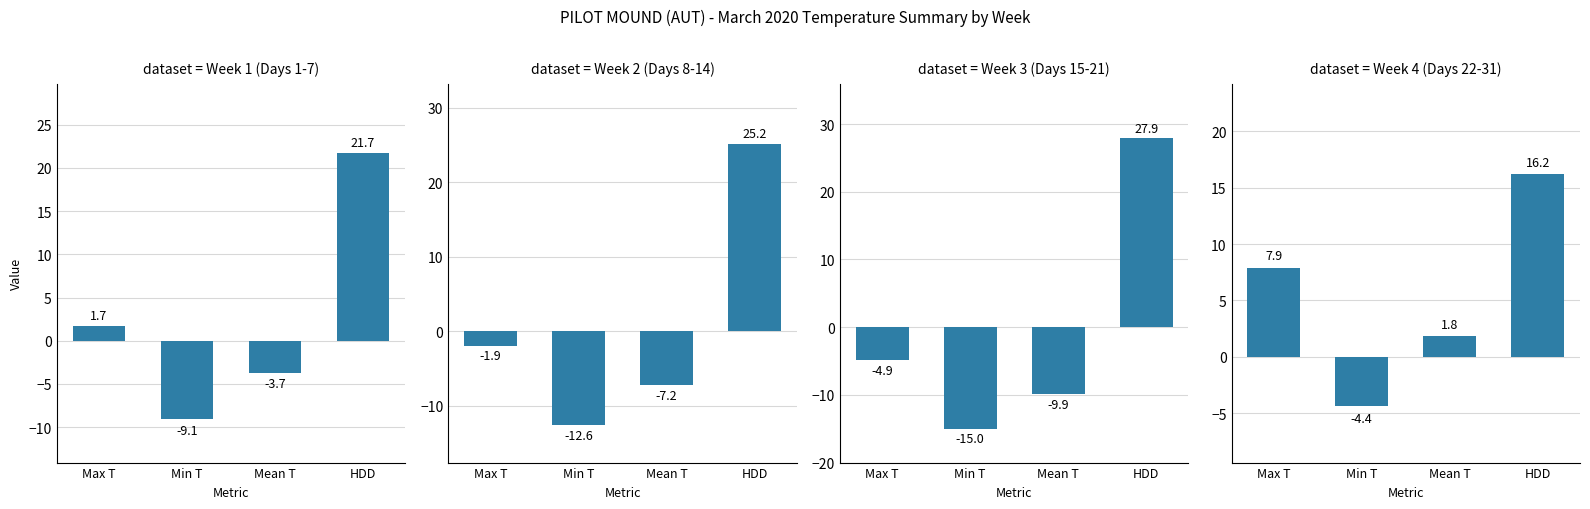

At which category does the chart reach its peak across all series?

HDD